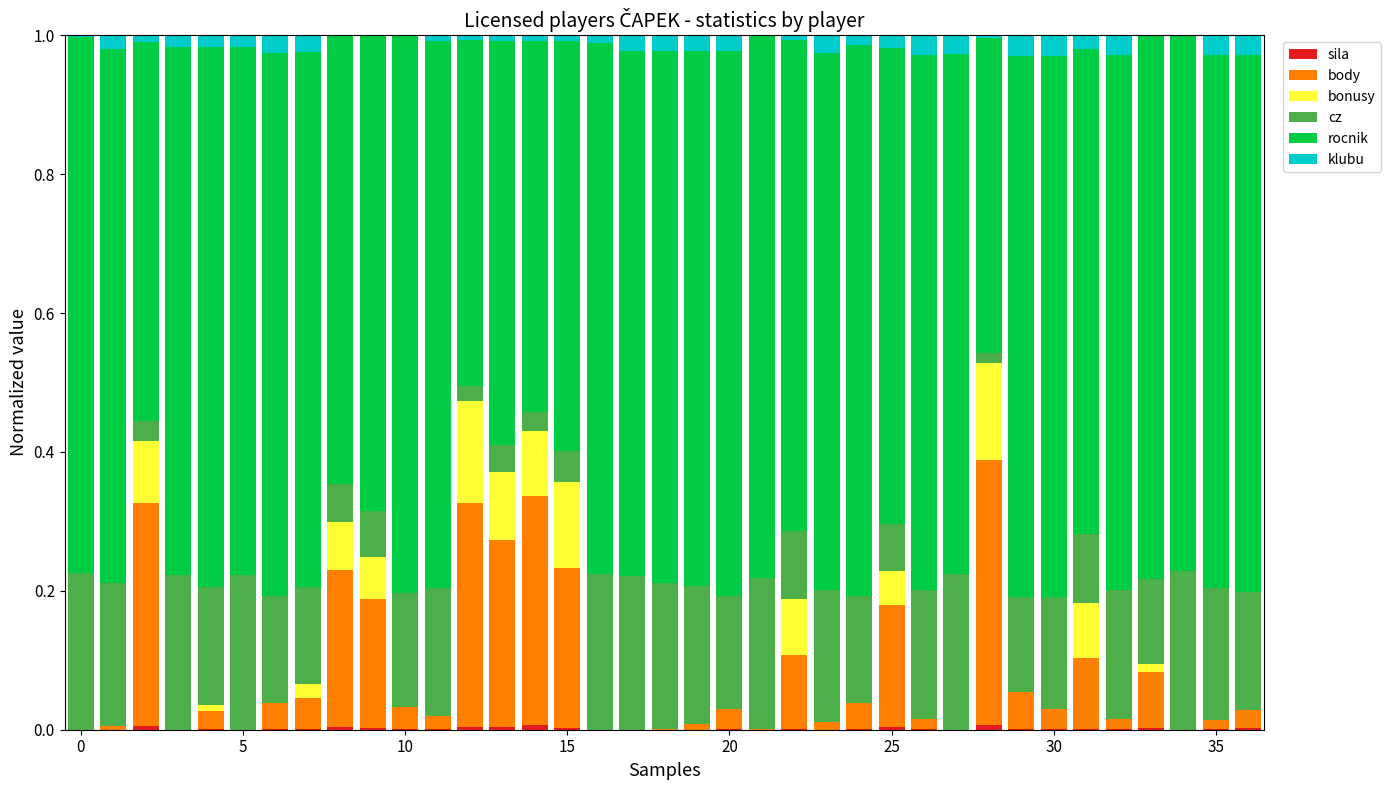

Are the bars grouped side by side (vs. stacked)?

No